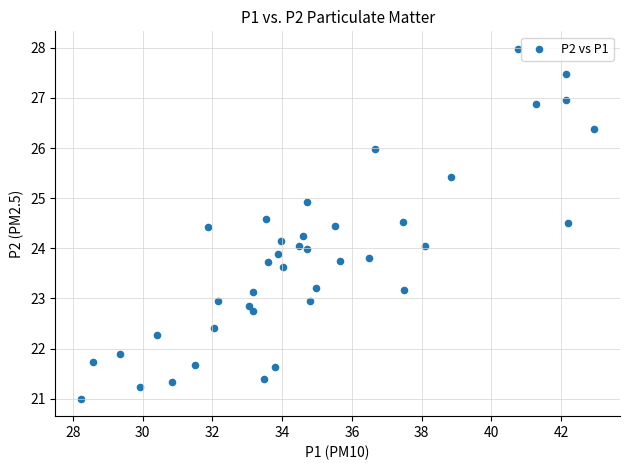

What is the range of Y values (max minus min)?

7.0